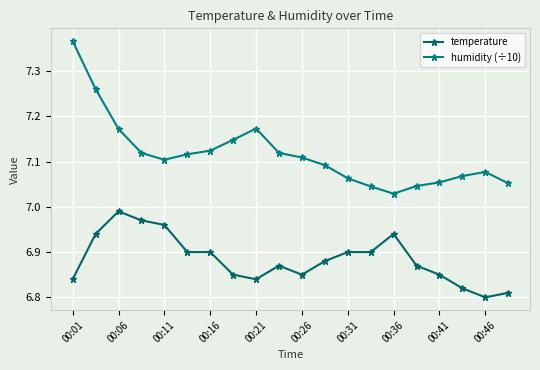

In humidity (÷10), how many points are higher than both neighbors (excluding endpoints)?

2